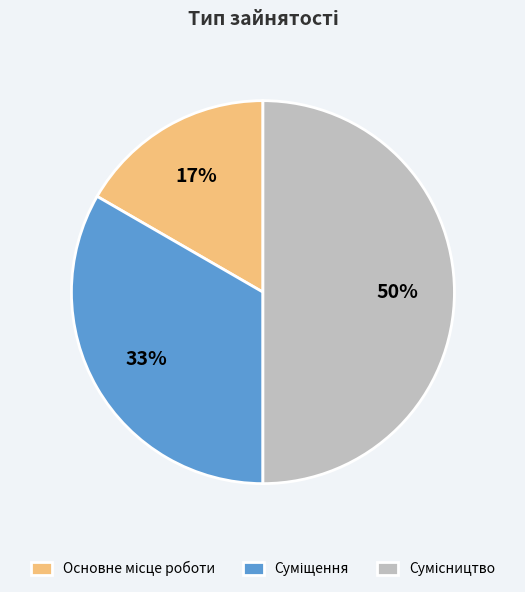

To the nearest percent, what is the average slice percentage?

33%